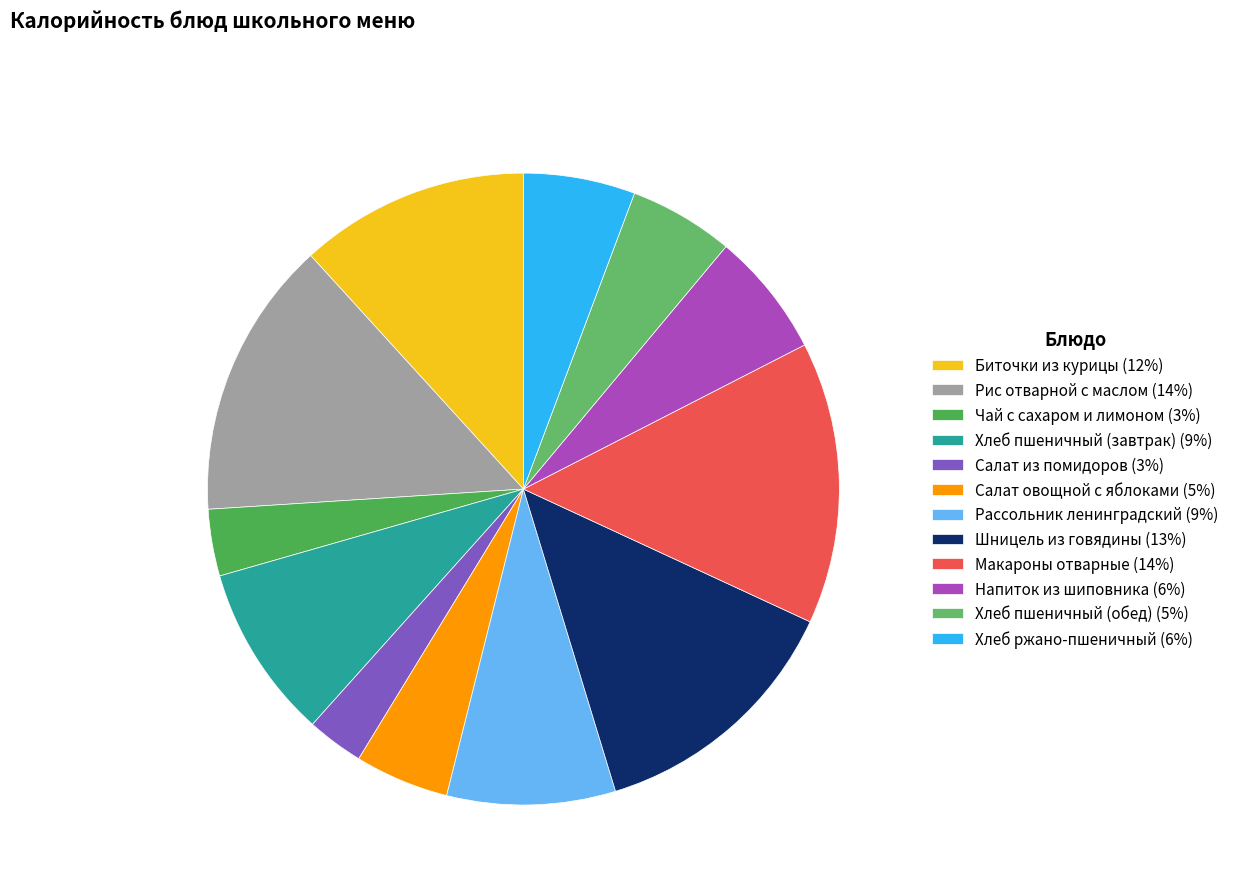

How many slices are in this pie chart?

12